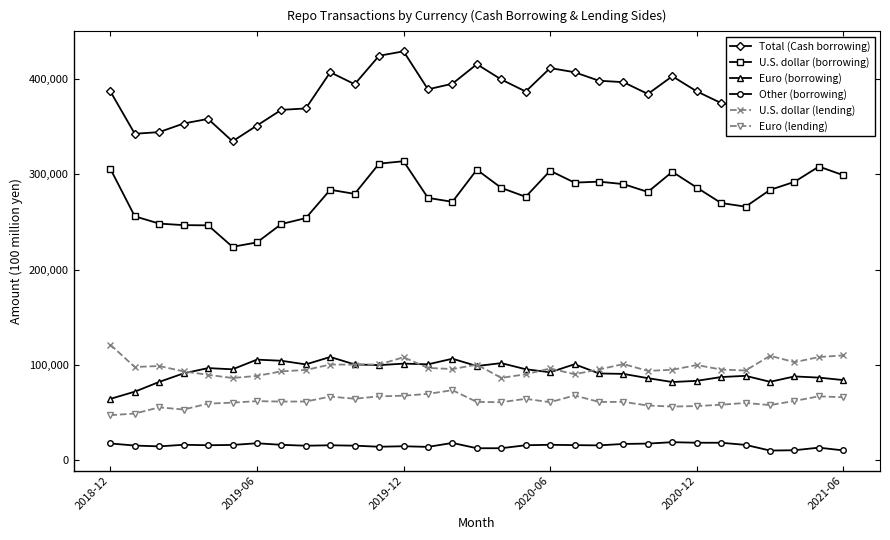

What is the minimum value for Total (Cash borrowing)?

334837